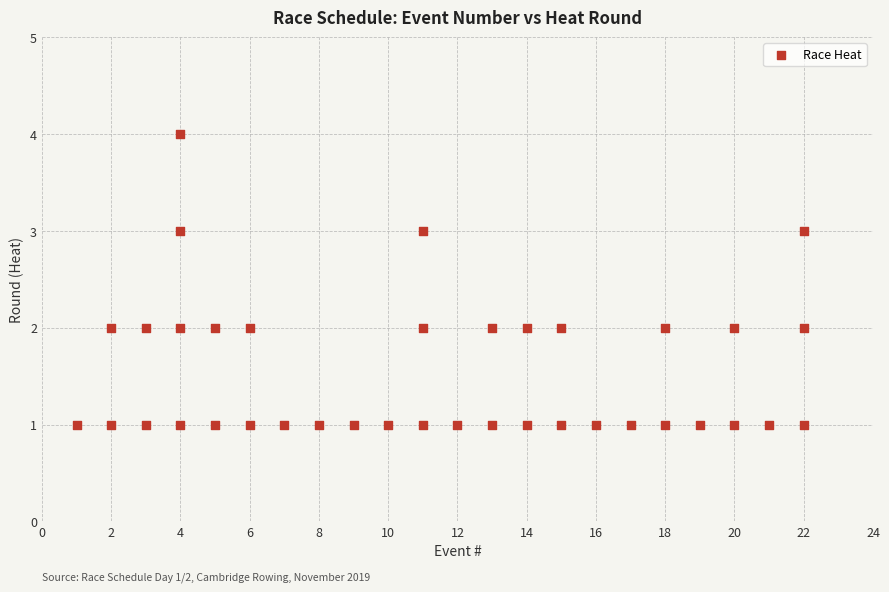

What is the range of Y values (max minus min)?

3